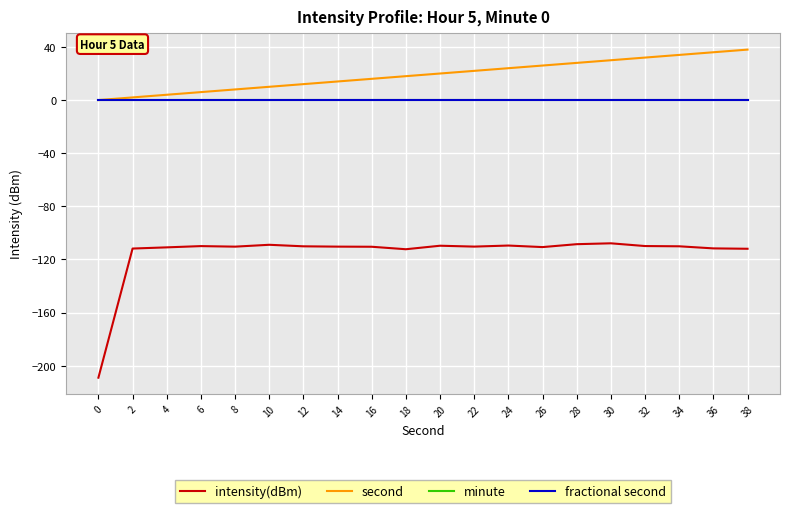

True or false: second has more than 1 interior local peaks.

False